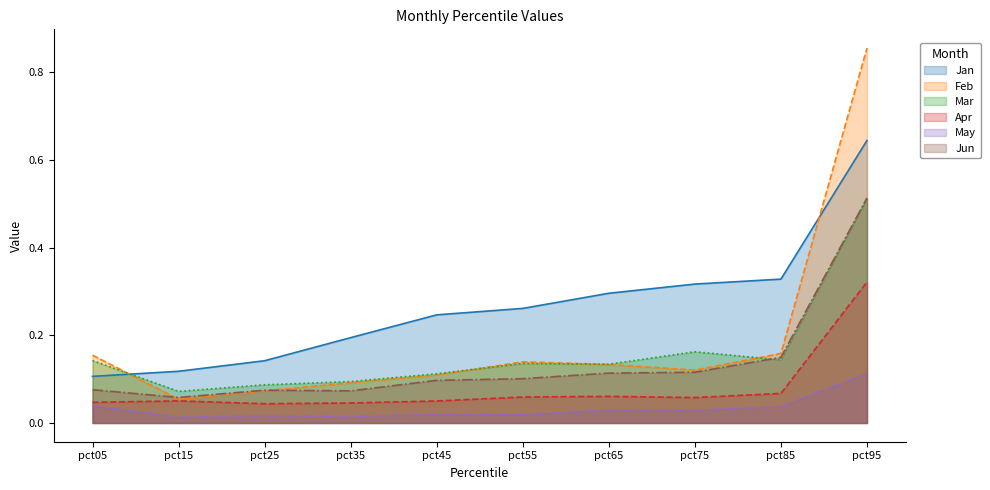

Reading left to right, list all the values displayed in this chart.

Jan: pct05=0.1	pct15=0.1	pct25=0.1	pct35=0.2	pct45=0.2	pct55=0.3	pct65=0.3	pct75=0.3	pct85=0.3	pct95=0.6
Feb: pct05=0.2	pct15=0.1	pct25=0.1	pct35=0.1	pct45=0.1	pct55=0.1	pct65=0.1	pct75=0.1	pct85=0.2	pct95=0.9
Mar: pct05=0.1	pct15=0.1	pct25=0.1	pct35=0.1	pct45=0.1	pct55=0.1	pct65=0.1	pct75=0.2	pct85=0.1	pct95=0.5
Apr: pct05=0.0	pct15=0.1	pct25=0.0	pct35=0.0	pct45=0.1	pct55=0.1	pct65=0.1	pct75=0.1	pct85=0.1	pct95=0.3
May: pct05=0.0	pct15=0.0	pct25=0.0	pct35=0.0	pct45=0.0	pct55=0.0	pct65=0.0	pct75=0.0	pct85=0.0	pct95=0.1
Jun: pct05=0.1	pct15=0.1	pct25=0.1	pct35=0.1	pct45=0.1	pct55=0.1	pct65=0.1	pct75=0.1	pct85=0.1	pct95=0.5